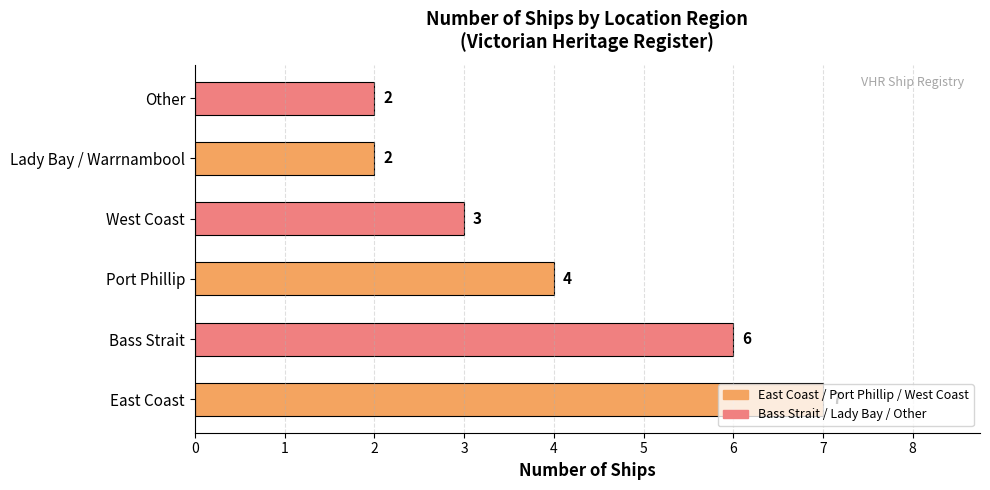

True or false: the data shows 7 at East Coast.

True